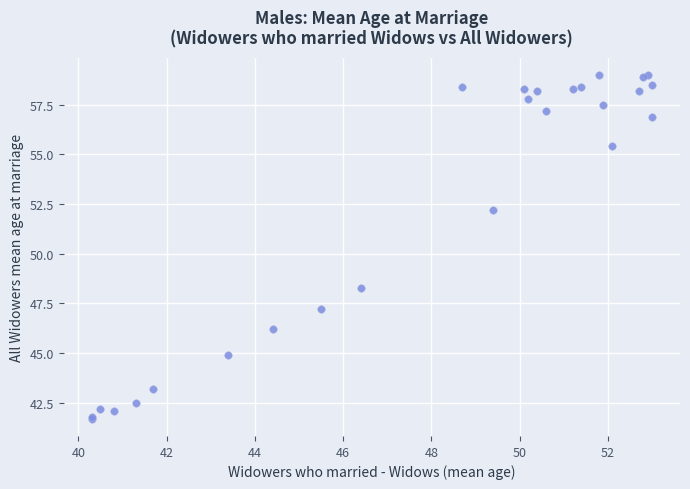

What Y value in the scatter plot is closest to 50?

48.3